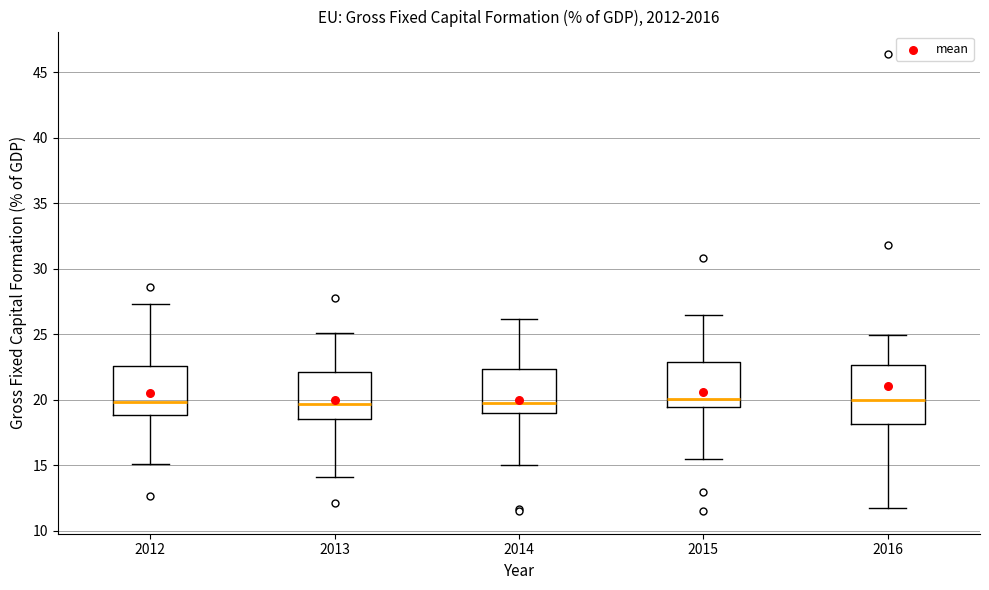

Reading left to right, read every box against the y-axis: the position of its median line, the range the box covers, and the ends of its whiskers. The values are not printed on the chart, so give them approximately, as read against the axis.

2012: median 20.0, box 19.0 to 22.5, whiskers 15.0 to 27.5
2013: median 19.5, box 18.5 to 22.0, whiskers 14.0 to 25.0
2014: median 19.5, box 19.0 to 22.5, whiskers 15.0 to 26.0
2015: median 20.0, box 19.5 to 23.0, whiskers 15.5 to 26.5
2016: median 20.0, box 18.0 to 22.5, whiskers 11.5 to 25.0